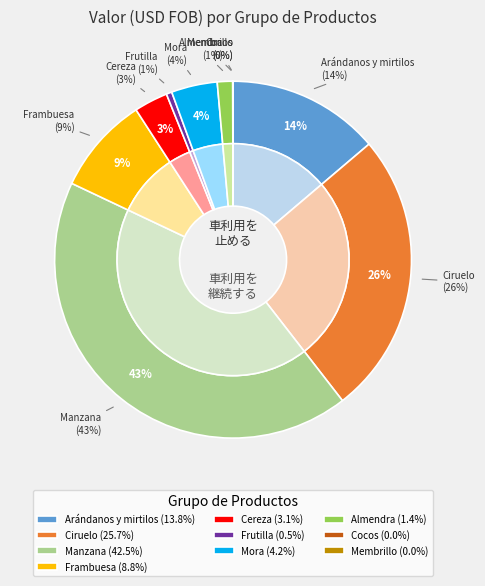

Is there a majority slice in this chart?

No